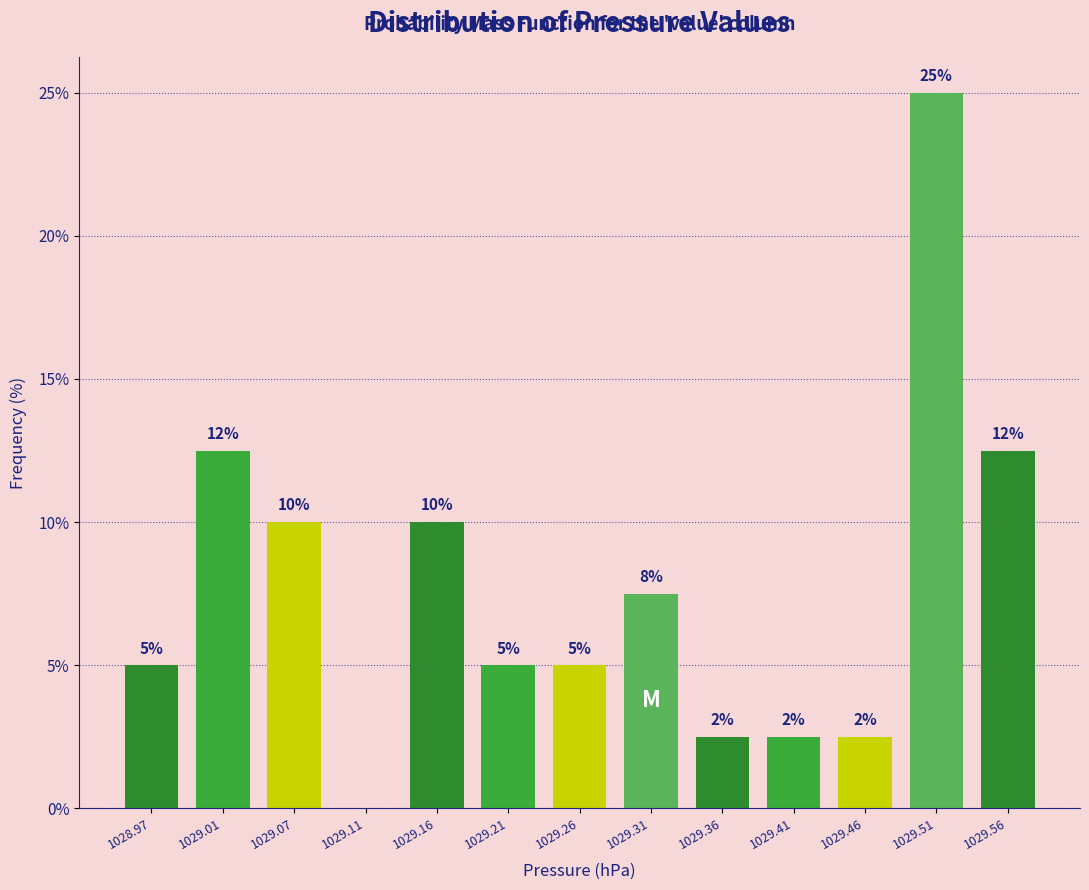

Is it true that the value at 1029.56 is 18.2?

False